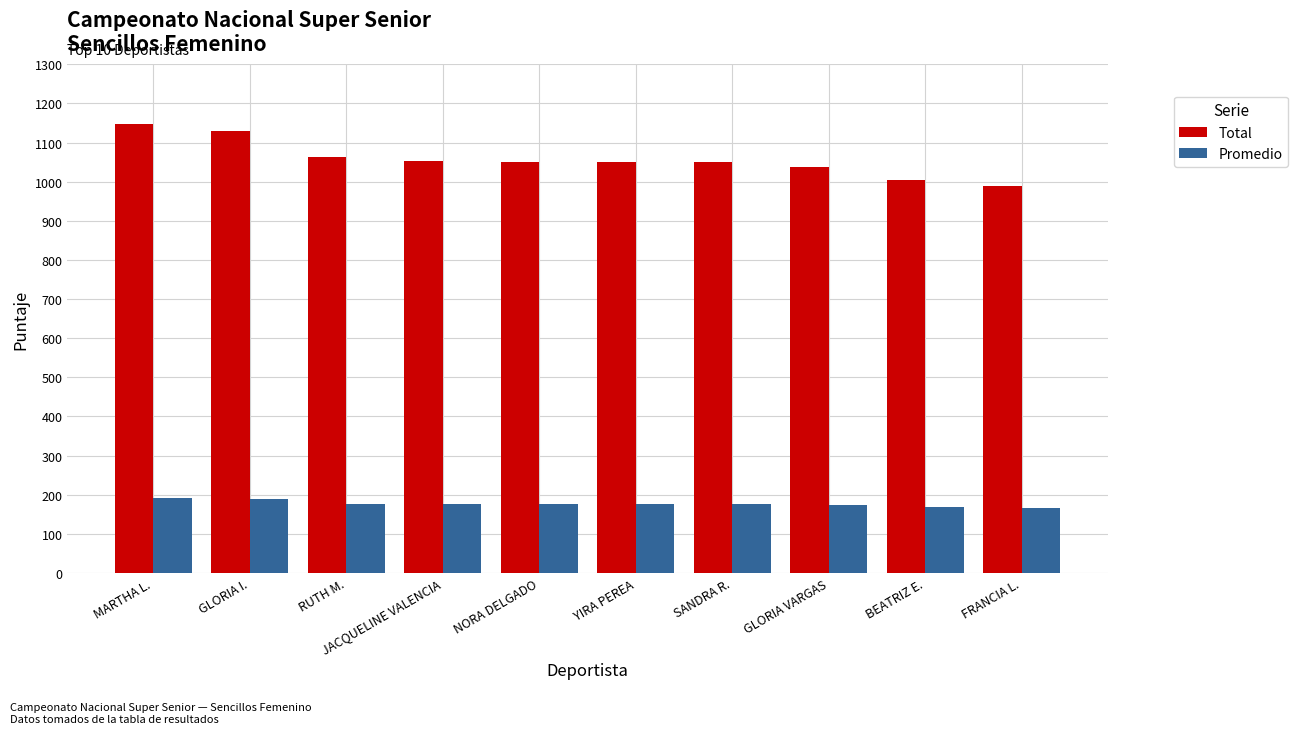

What is the average value of the Total series?

1057.4